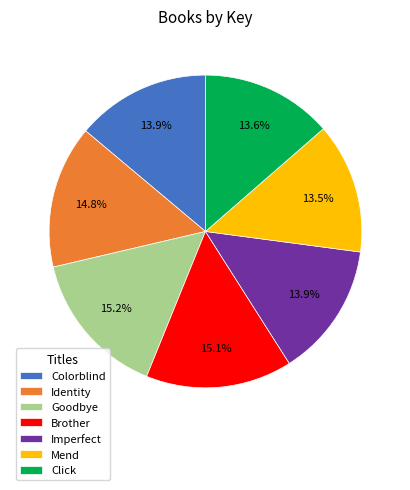

Is there any slice that represents more than half of the pie?

No